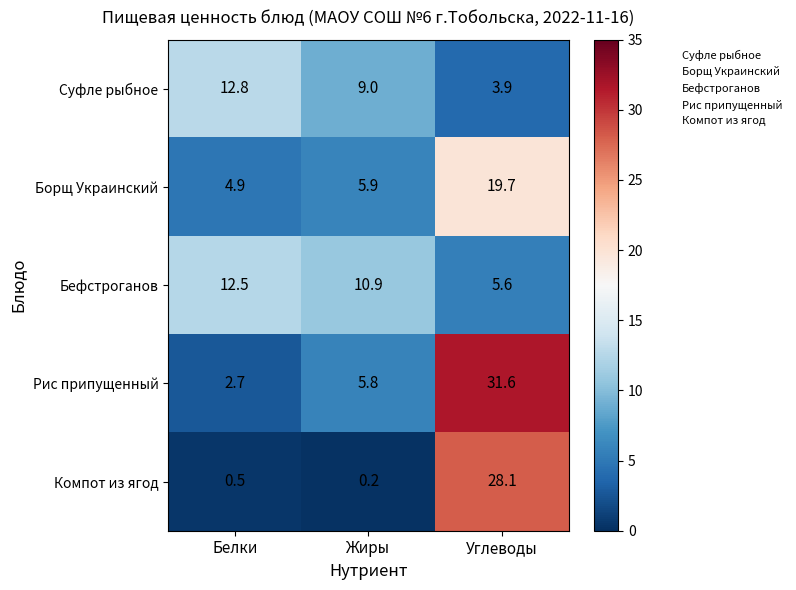

Reading left to right, transcribe all the data shown in this chart.

Суфле рыбное: 12.8	9.0	3.9
Борщ Украинский: 4.9	5.9	19.7
Бефстроганов: 12.5	10.9	5.6
Рис припущенный: 2.7	5.8	31.6
Компот из ягод: 0.5	0.2	28.1